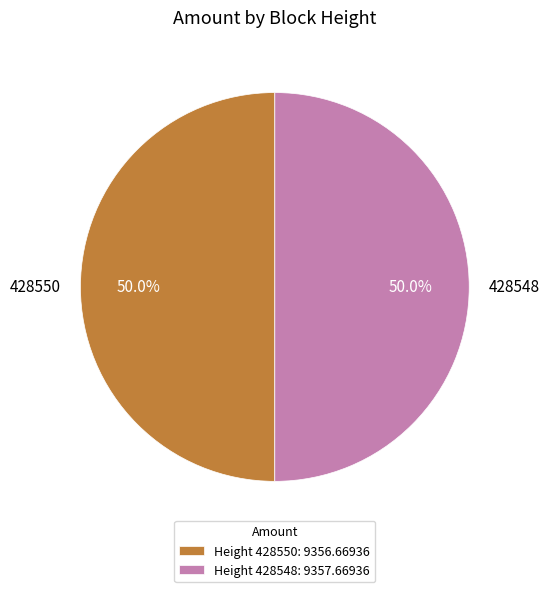

Do 428548 and 428550 together represent more than half of the pie?

Yes